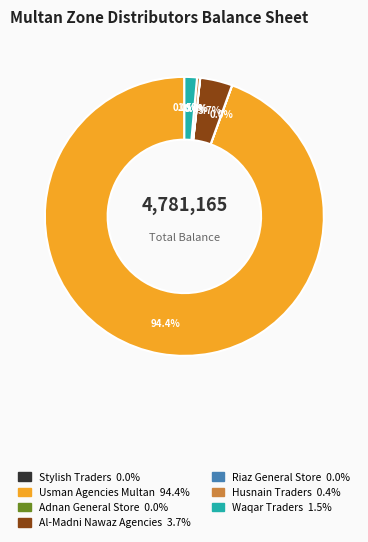

Does any single category account for the majority?

Yes